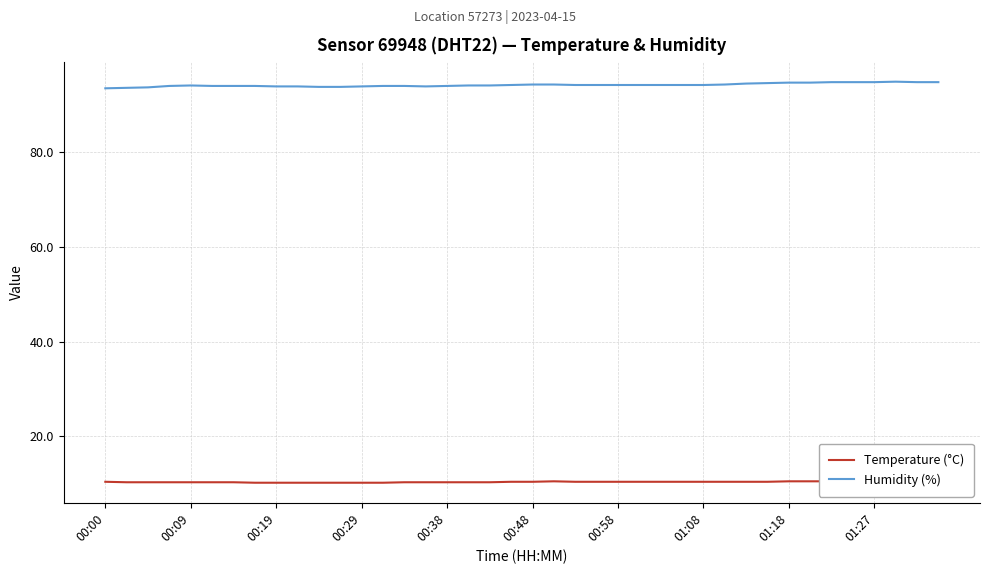

What is the highest value of the Humidity (%) series?

94.9